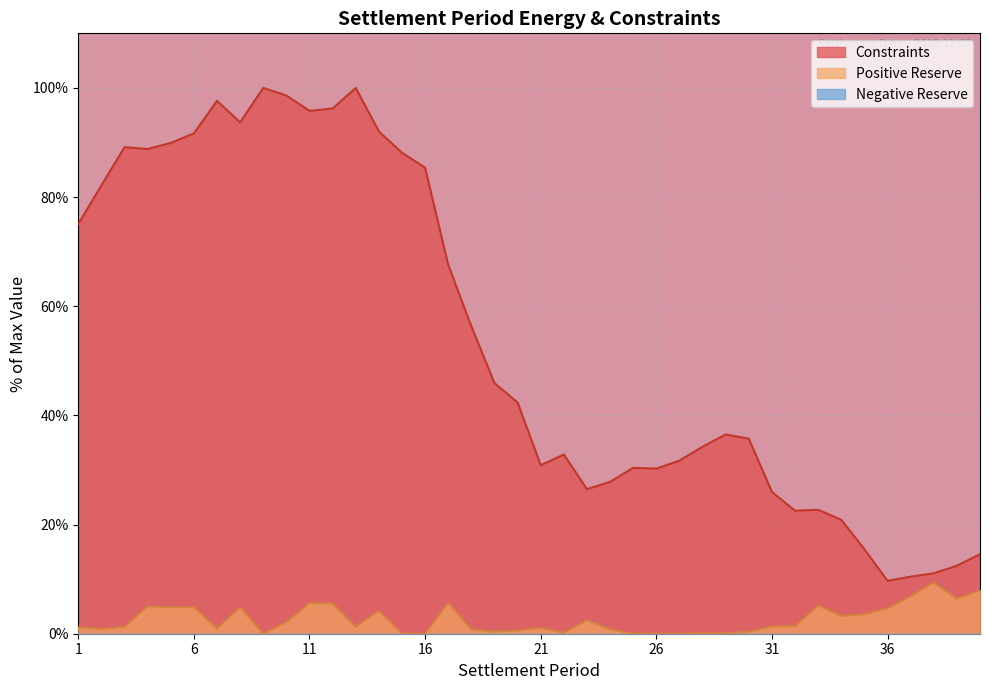

Which series has the widest spread of values?

Constraints